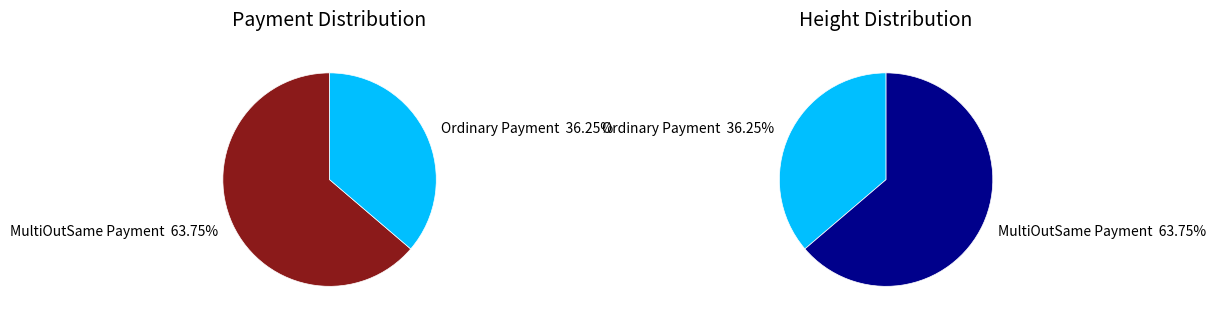

What is the smallest slice in the pie chart?

Ordinary Payment